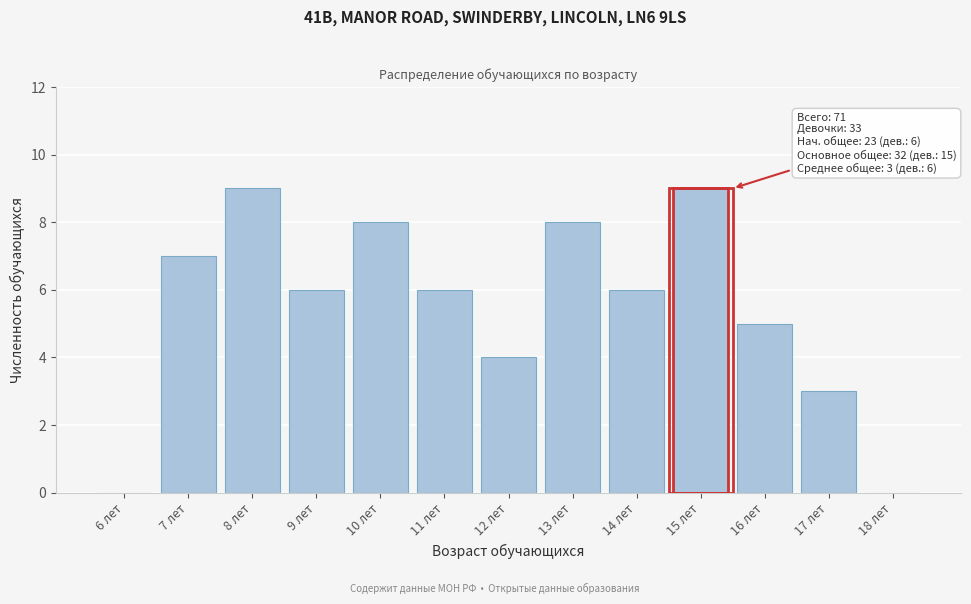

Reading left to right, extract all data points from this chart.

6 лет=0	7 лет=7	8 лет=9	9 лет=6	10 лет=8	11 лет=6	12 лет=4	13 лет=8	14 лет=6	15 лет=9	16 лет=5	17 лет=3	18 лет=0